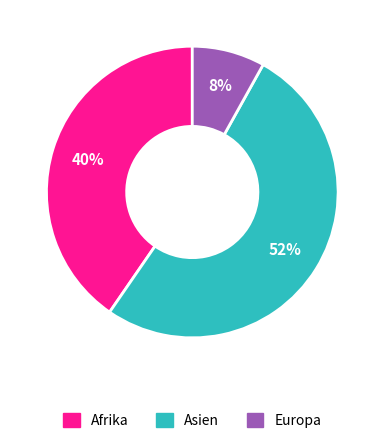

The Asien slice represents 66% of the pie. True or false?

False